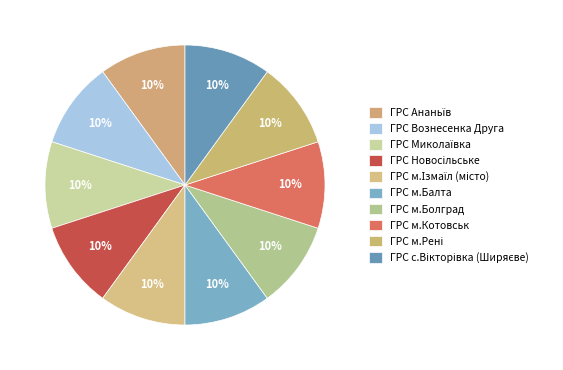

Is there a majority slice in this chart?

No